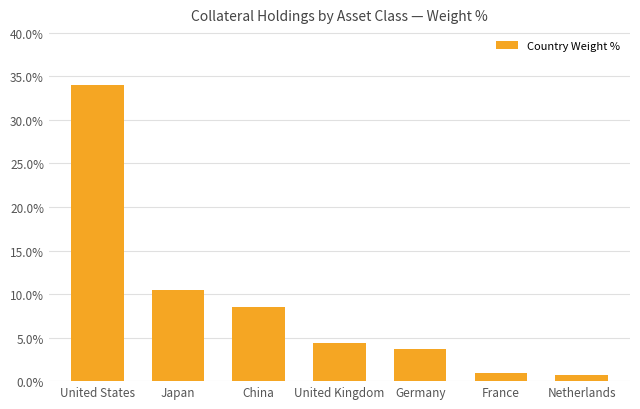

True or false: the data shows 34.1 at United States.

True